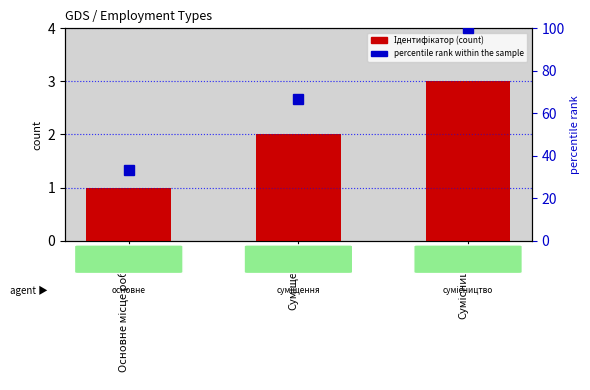

Which series has the largest range (max minus min)?

percentile rank within the sample